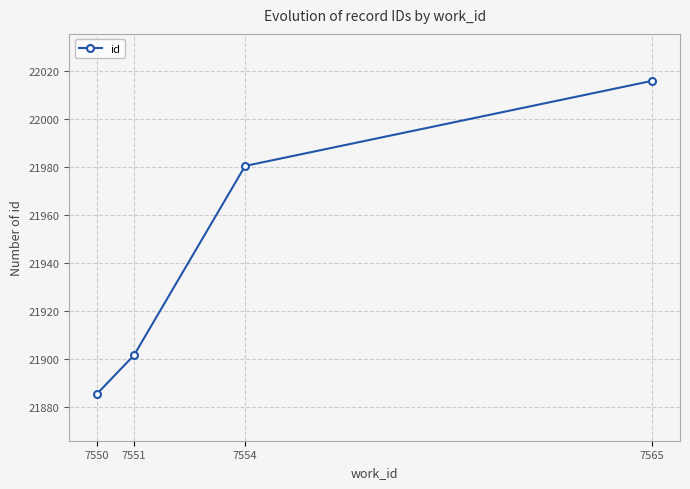

Rank the categories by value from lowest to highest.

7550, 7551, 7554, 7565